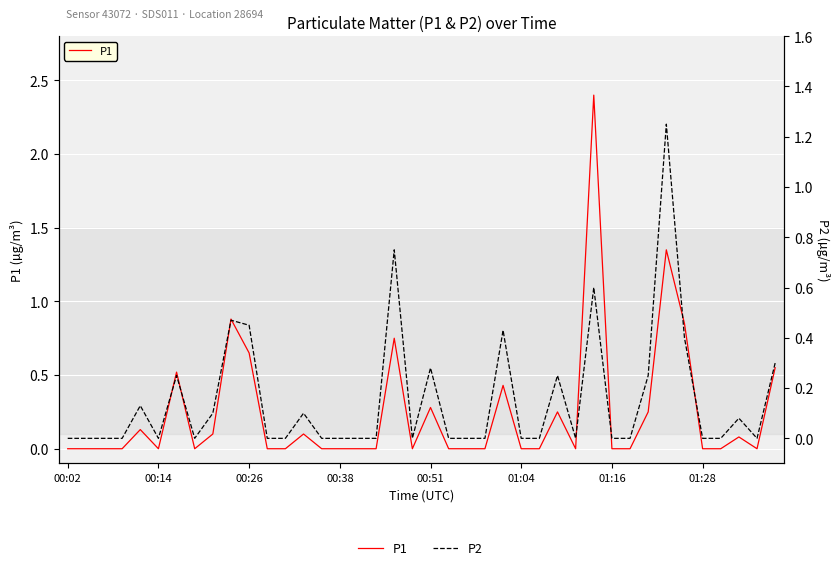

What is the sum of the P2 values at 01:28 and 37?

0.1